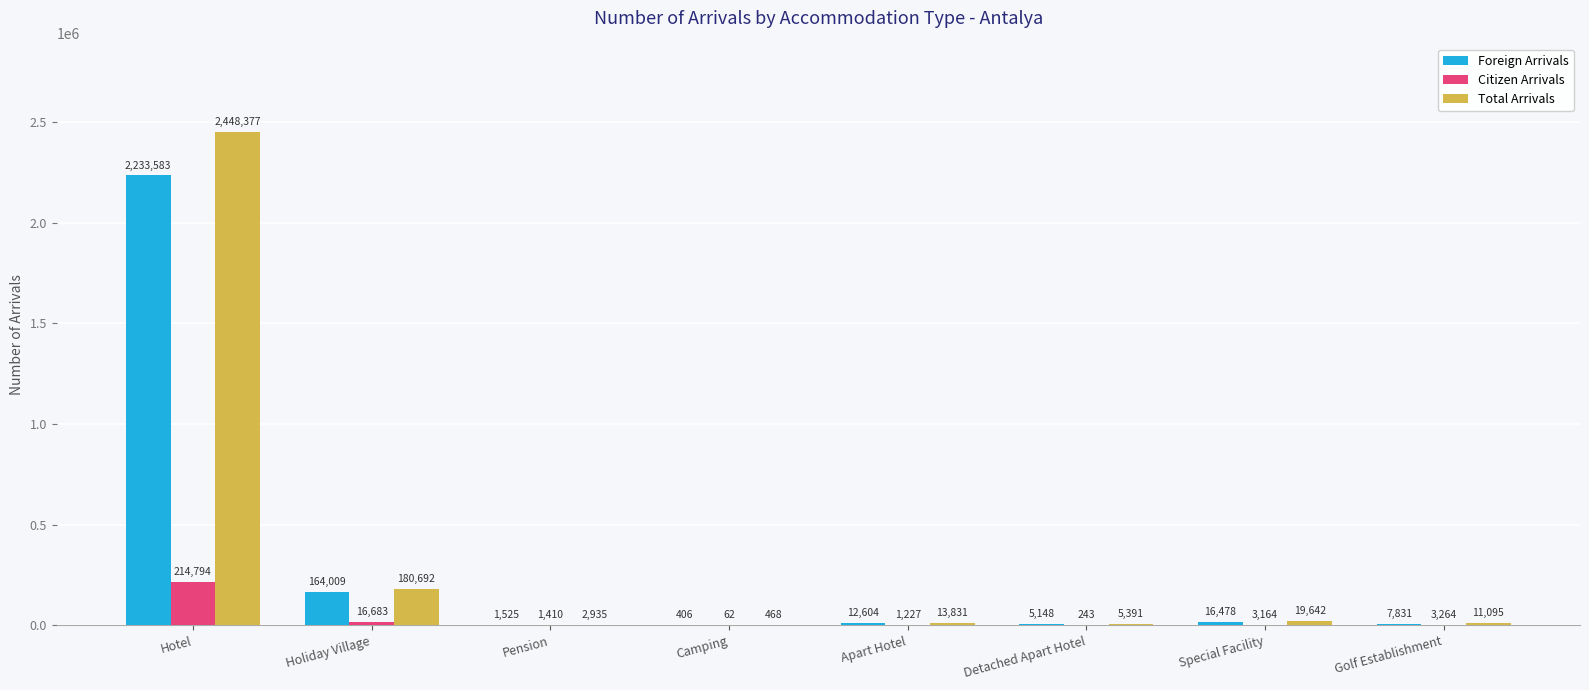

What is the difference between the Foreign Arrivals values at Holiday Village and Detached Apart Hotel?

158861